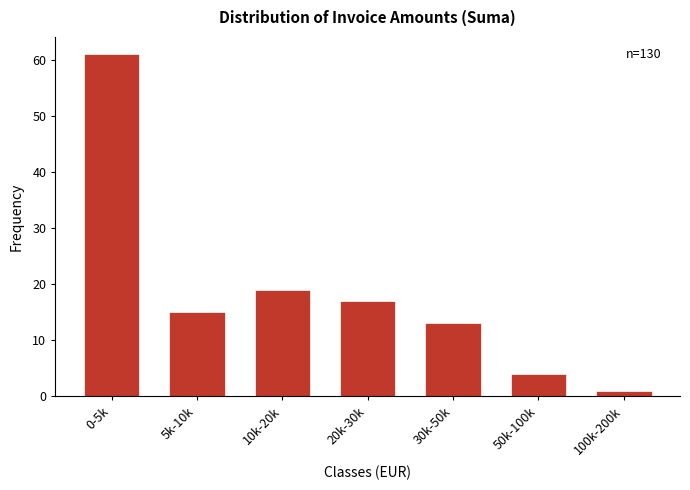

Reading right to left, transcribe all the data shown in this chart.

100k-200k=1	50k-100k=4	30k-50k=13	20k-30k=17	10k-20k=19	5k-10k=15	0-5k=61